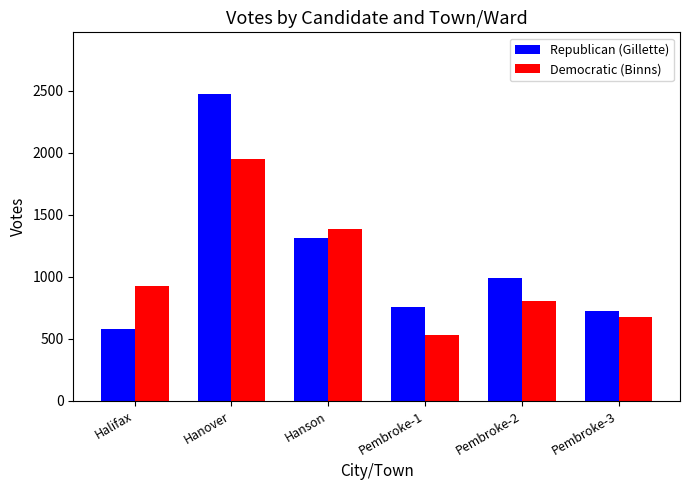

Reading left to right, extract all data points from this chart.

Republican (Gillette): Halifax=581	Hanover=2475	Hanson=1312	Pembroke-1=755	Pembroke-2=990	Pembroke-3=721
Democratic (Binns): Halifax=923	Hanover=1952	Hanson=1382	Pembroke-1=531	Pembroke-2=801	Pembroke-3=675